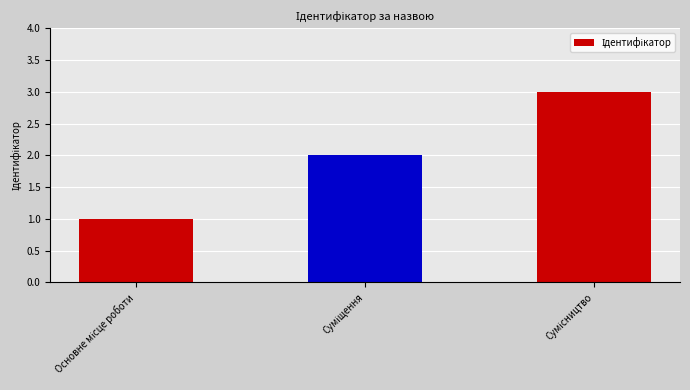

What is the sum of all values?

6